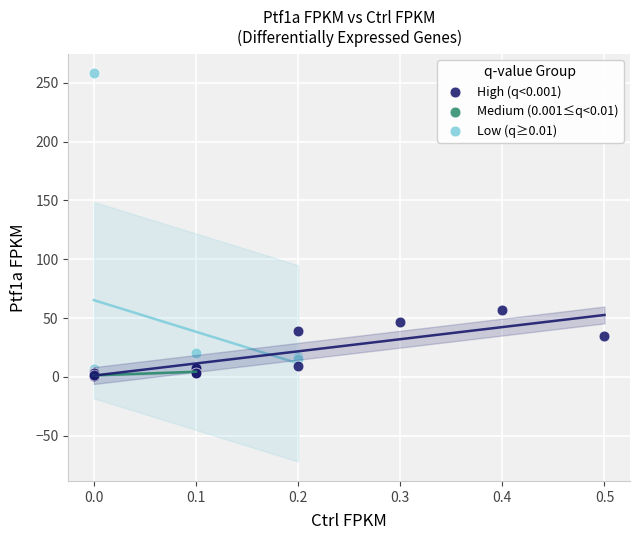

Which series reaches the maximum Y coordinate?

Low (q≥0.01)